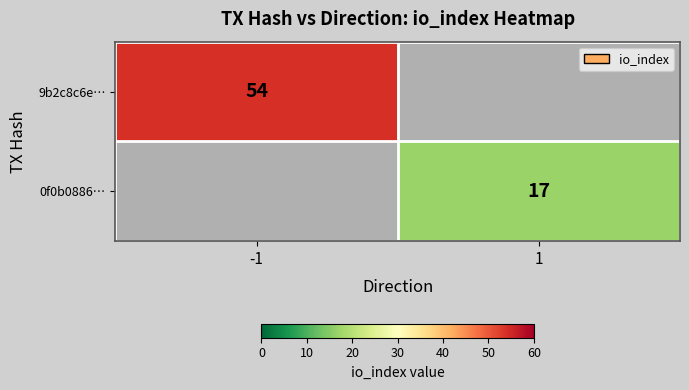

Is it true that 9b2c8c6e… equals 54 at -1?

True